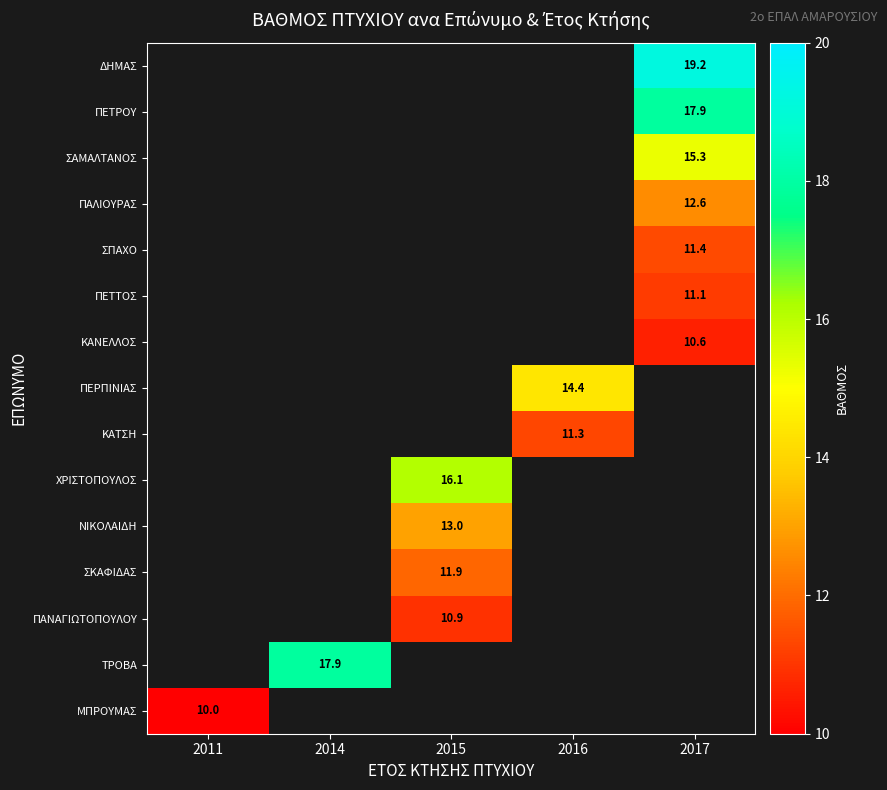

The ΠΕΤΡΟΥ series shows 3.6 at 2017. True or false?

False